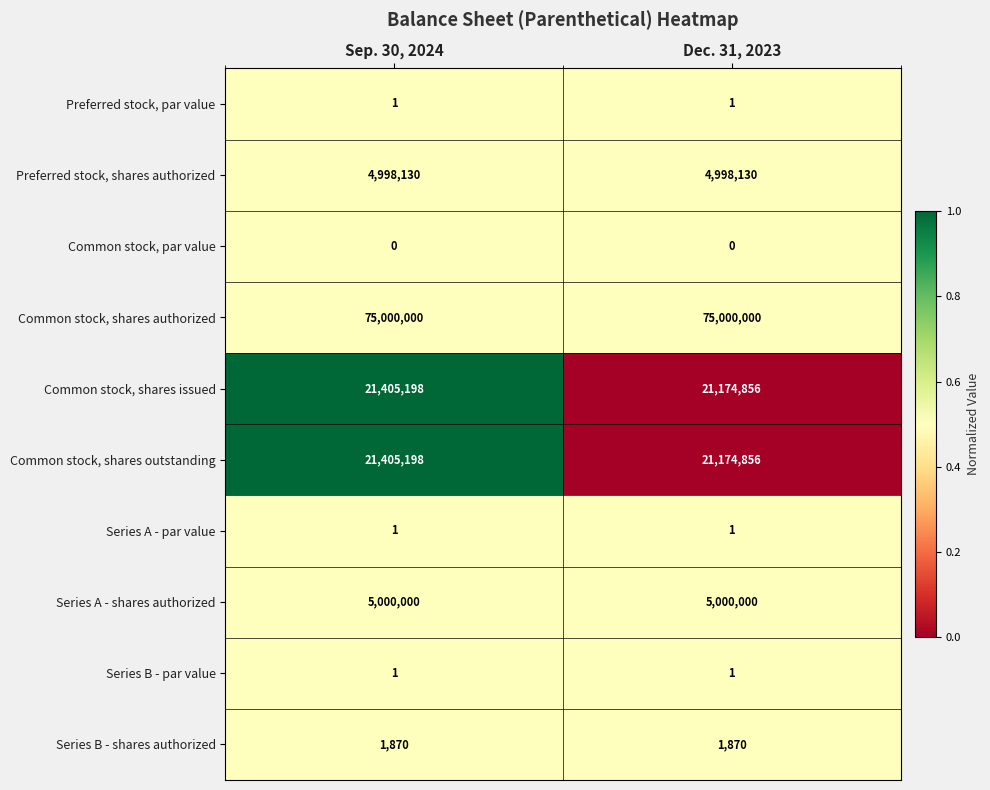

How many series are shown in this chart?

10